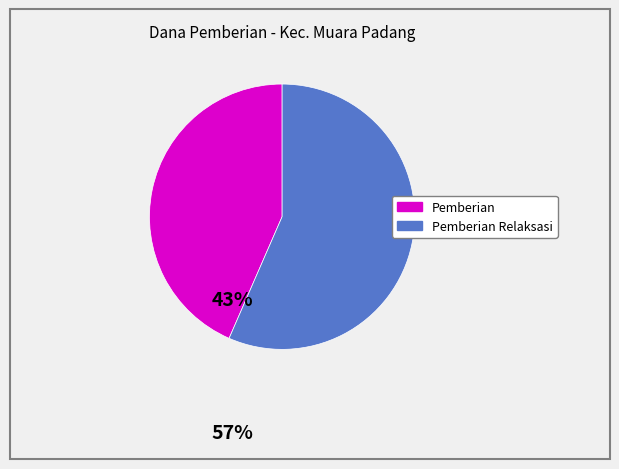

Is there any slice that represents more than half of the pie?

Yes